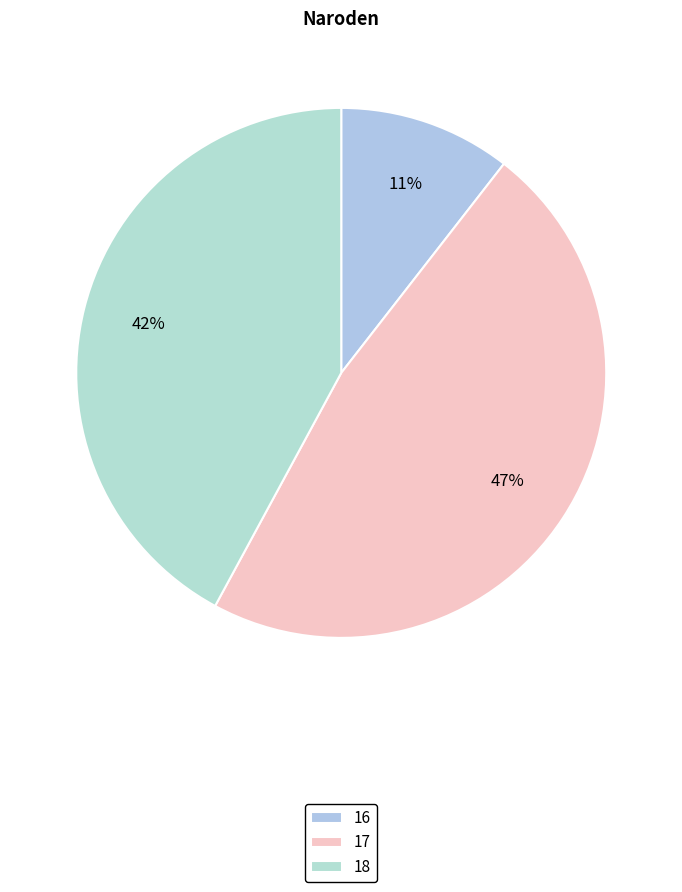

How many segments does this pie chart have?

3